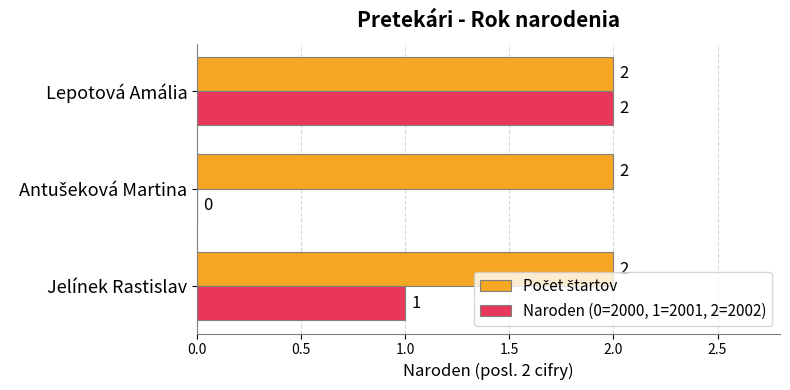

At which category is the sum across all series the highest?

Lepotová Amália